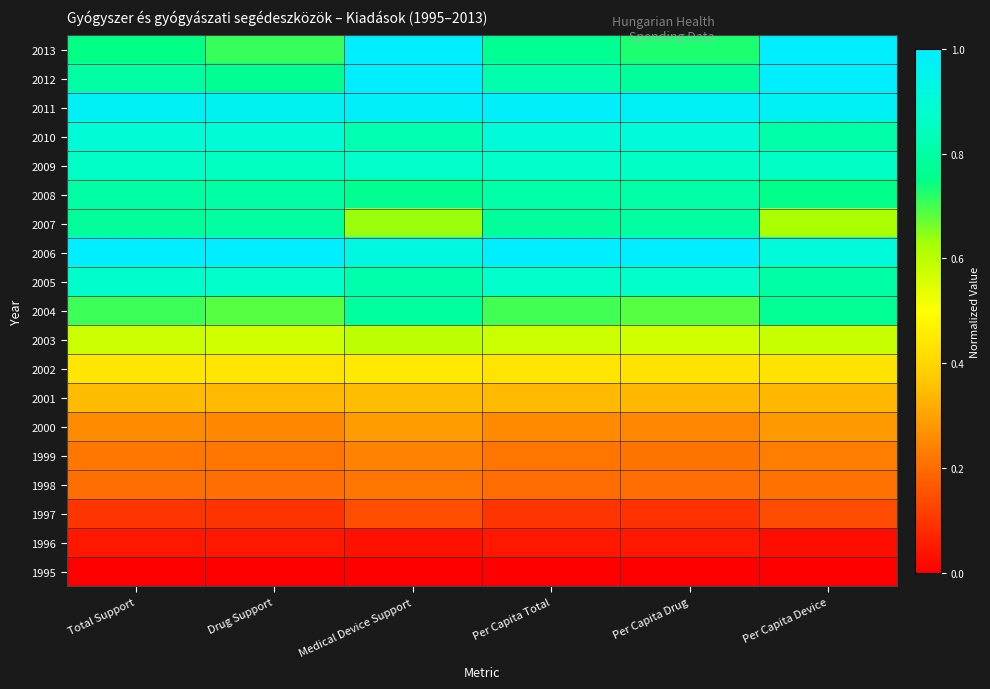

At Medical Device Support, list the series in order from smallest to largest.

1995, 1996, 1997, 1998, 1999, 2000, 2001, 2002, 2003, 2007, 2008, 2004, 2005, 2010, 2009, 2006, 2011, 2012, 2013